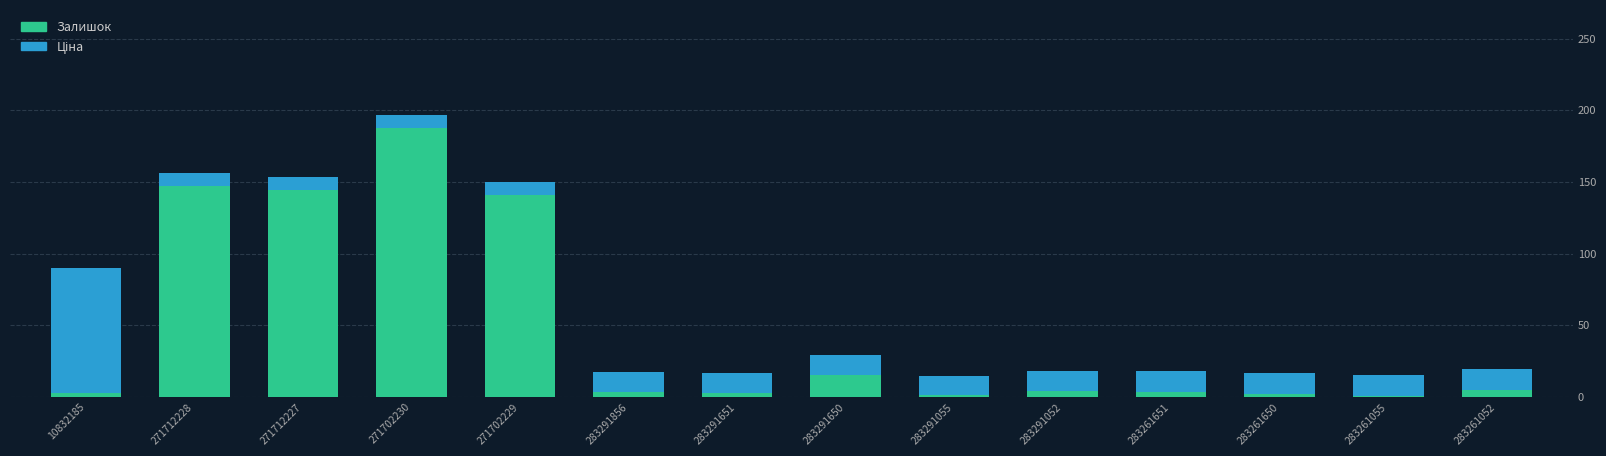

Are the bars grouped side by side (vs. stacked)?

No